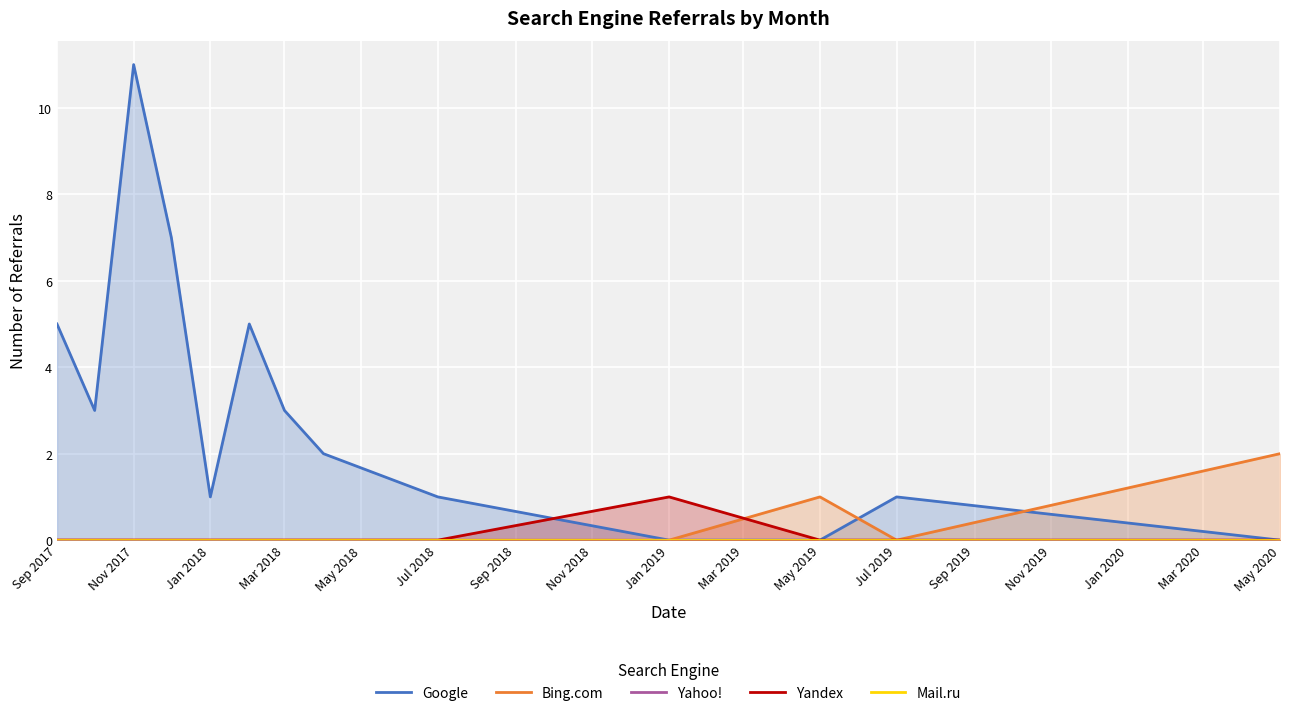

What is the maximum value shown in the chart?

11